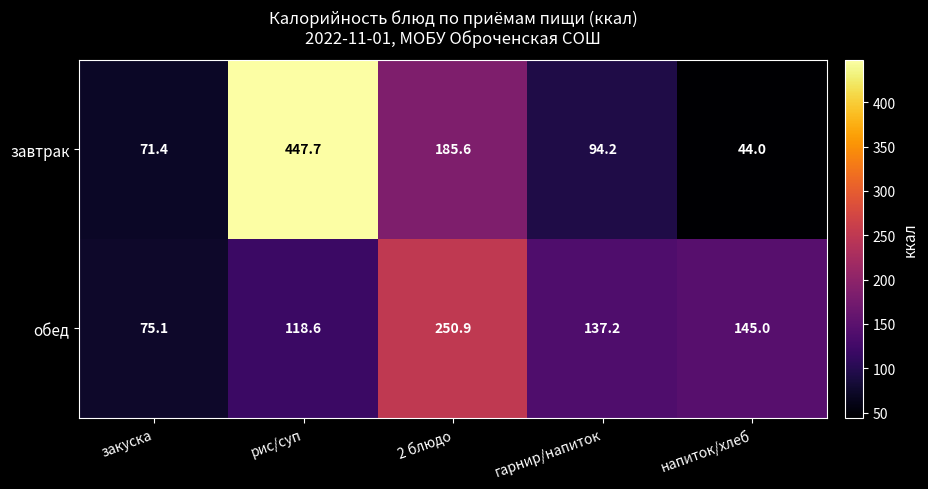

At which category is the sum across all series the highest?

рис/суп